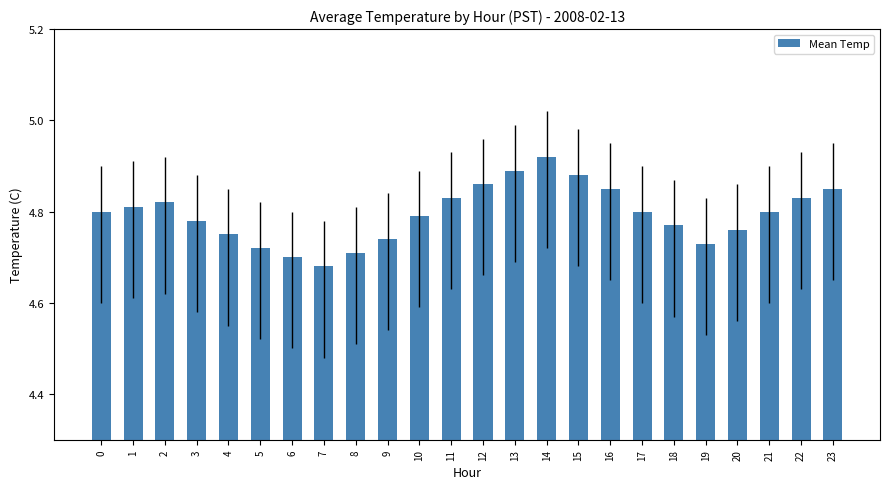

Are the bars horizontal?

No